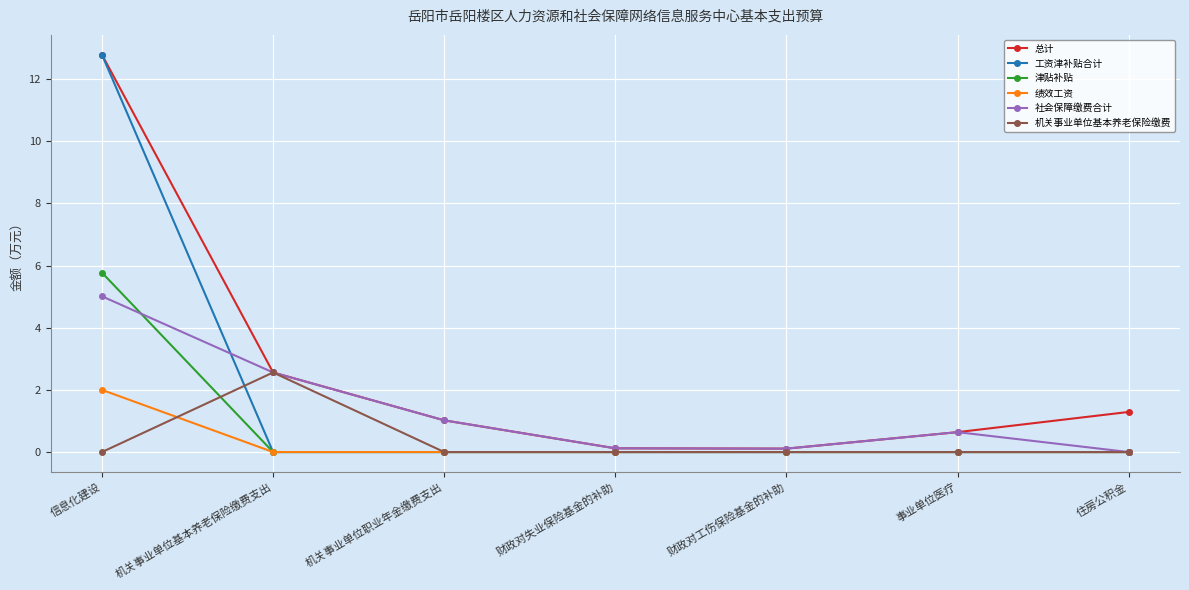

What is the spread (max minus min) of values at 机关事业单位职业年金缴费支出?

1.0